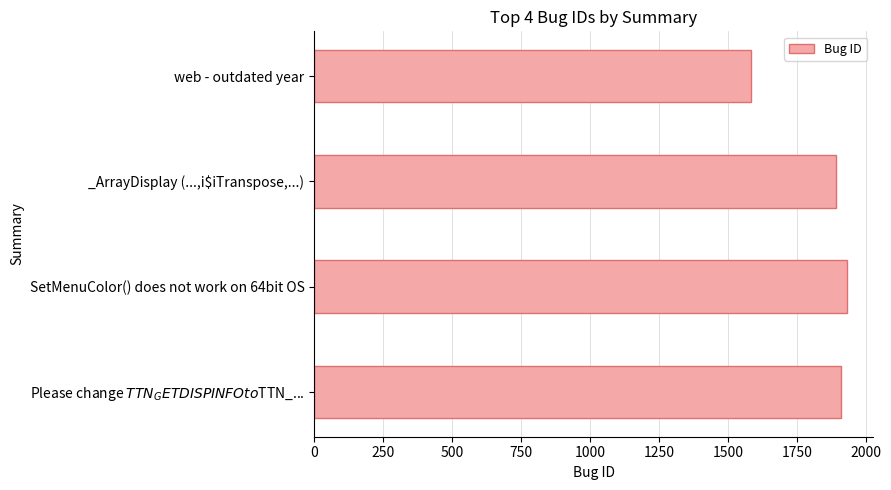

The value at _ArrayDisplay (...,i$iTranspose,...) is 1891. True or false?

True